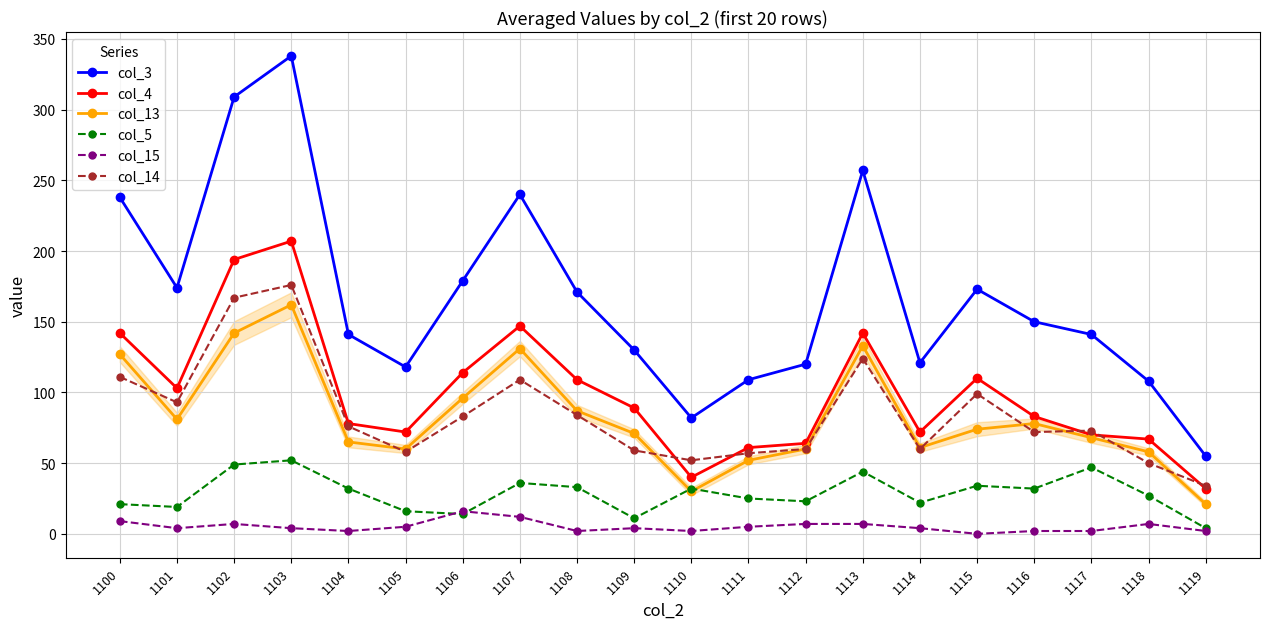

What is the greatest value displayed?

338